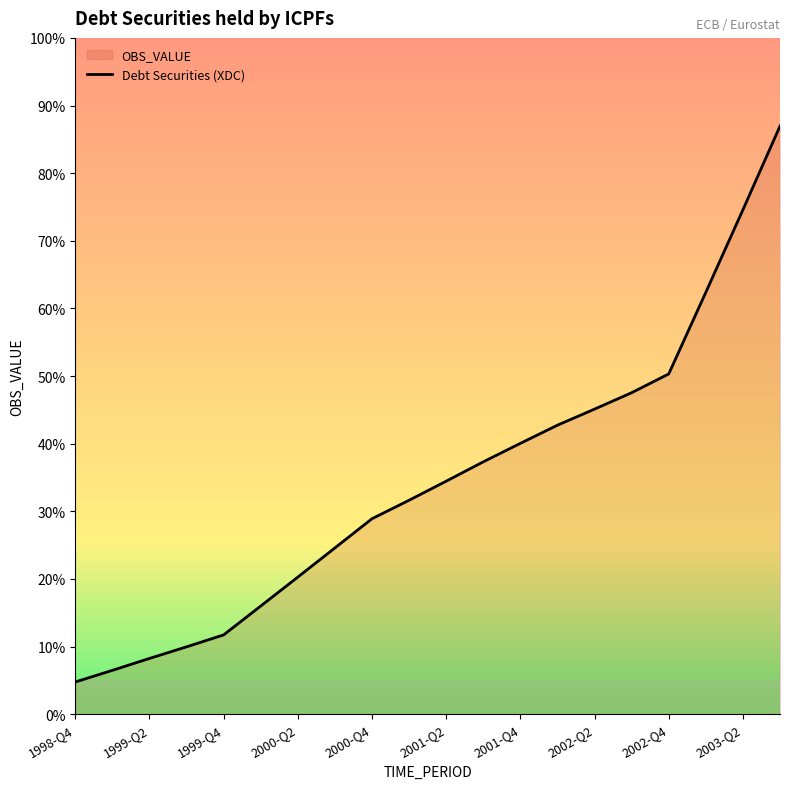

Does the chart display data point markers on the line(s)?

No